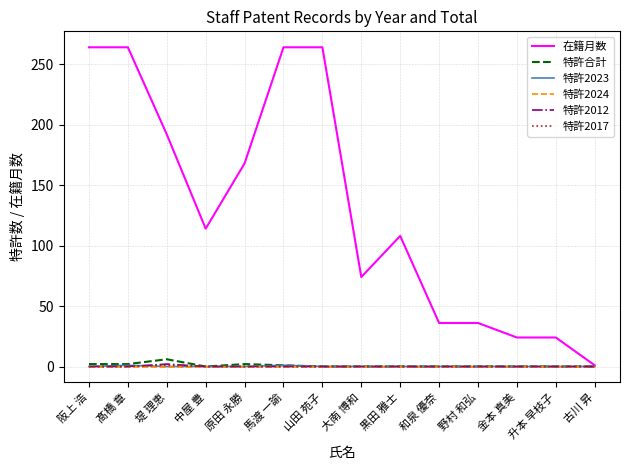

True or false: 特許2017 has a value of 0 at 大南 博和.

True